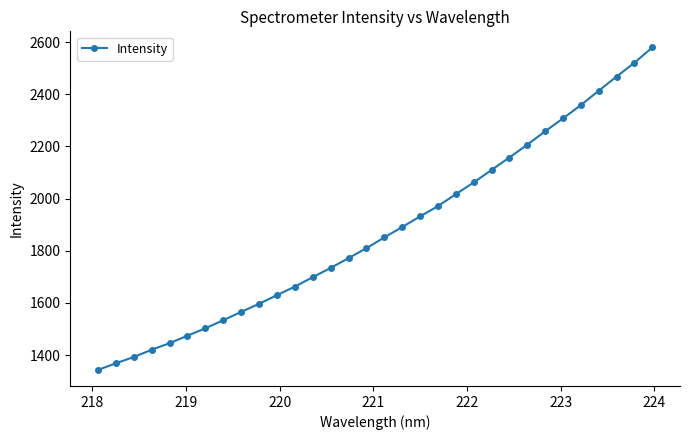

Reading left to right, transcribe all the data shown in this chart.

1343.4	1368.5	1392.8	1420.6	1445.7	1474.4	1502.8	1533.8	1565.5	1596.5	1629.9	1662.5	1698.7	1734.2	1771.5	1809.8	1851.0	1890.9	1931.6	1971.1	2016.7	2061.7	2109.7	2157.4	2206.6	2257.9	2307.3	2358.4	2413.5	2467.7	2521.0	2579.4